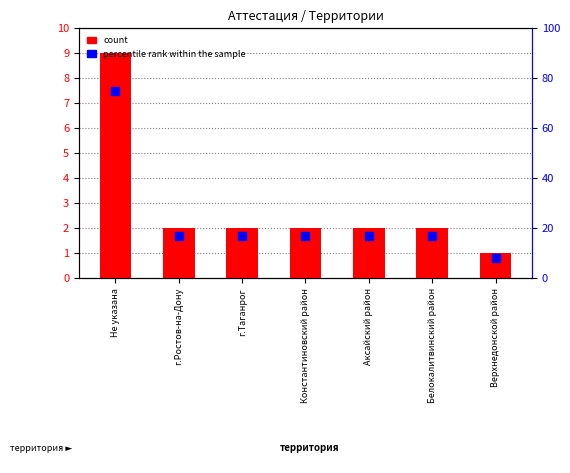

At Верхнедонской район, list the series in order from largest to smallest.

percentile rank within the sample, count